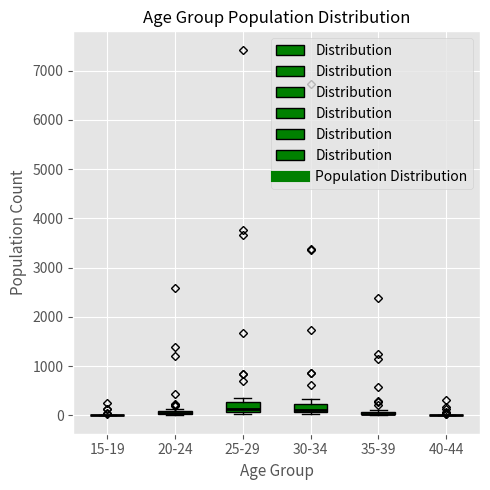

Where is the upper edge of the box for 25-29 on the y-axis? The values are not printed on the chart, so give them approximately, as read against the axis.

300